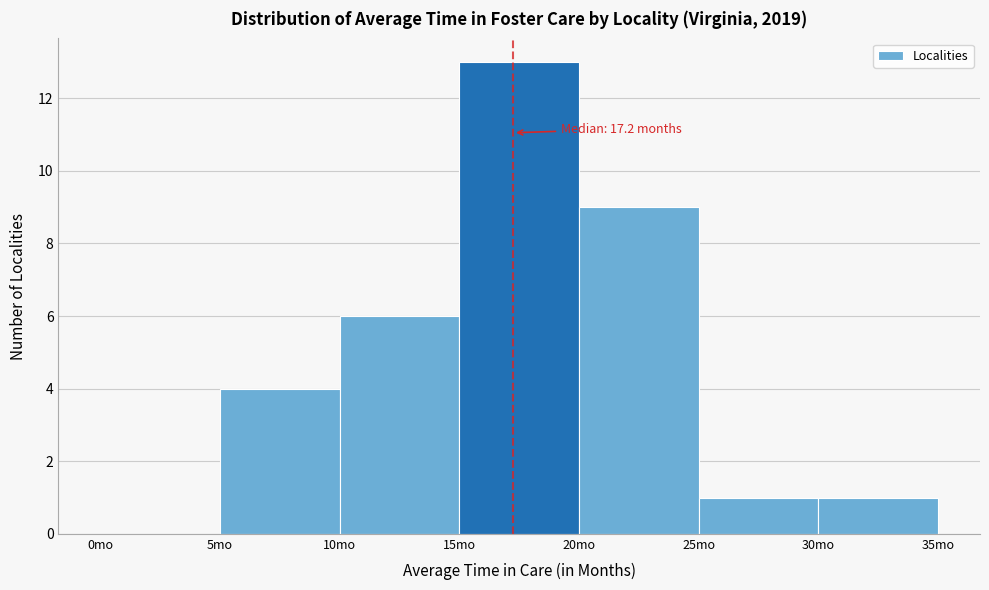

Which range on the x-axis has the tallest bar?

15 to 20